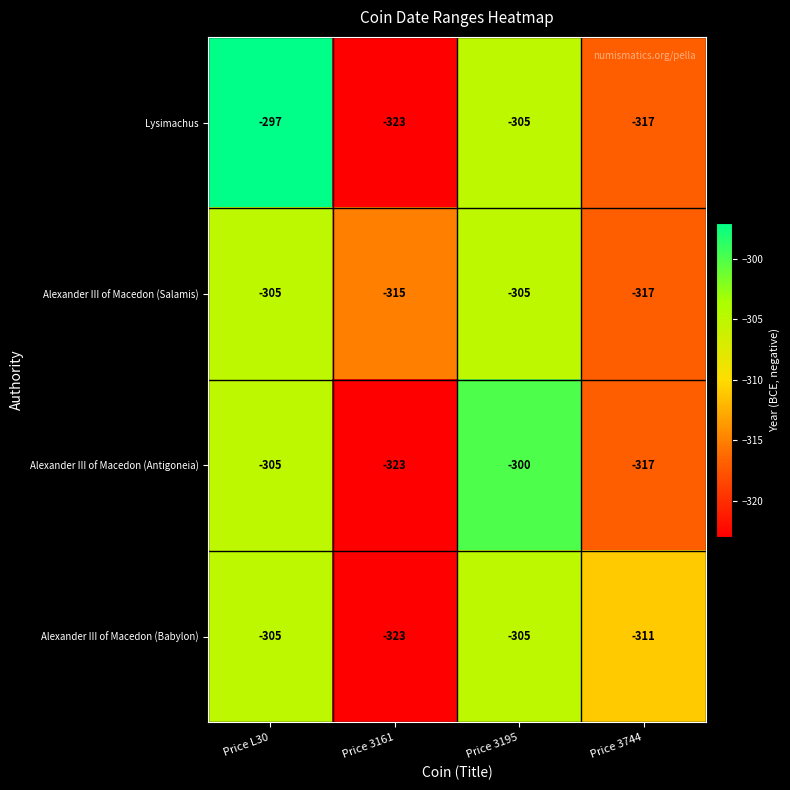

What is the sum of all Alexander III of Macedon (Babylon) values?

-1244